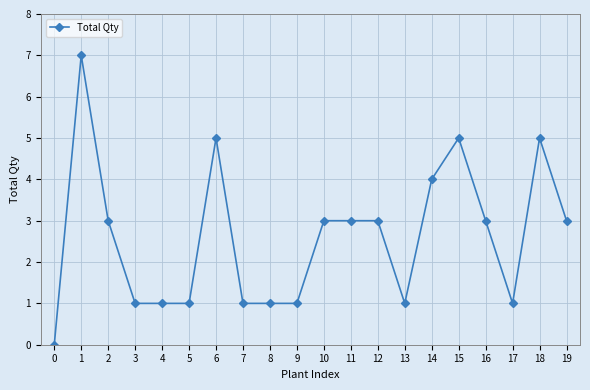

True or false: the data shows 2 at 4.

False